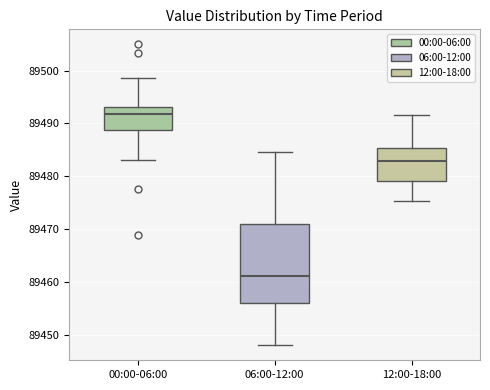

Where does the upper whisker of the box for 00:00-06:00 end on the y-axis? The values are not printed on the chart, so give them approximately, as read against the axis.

89499